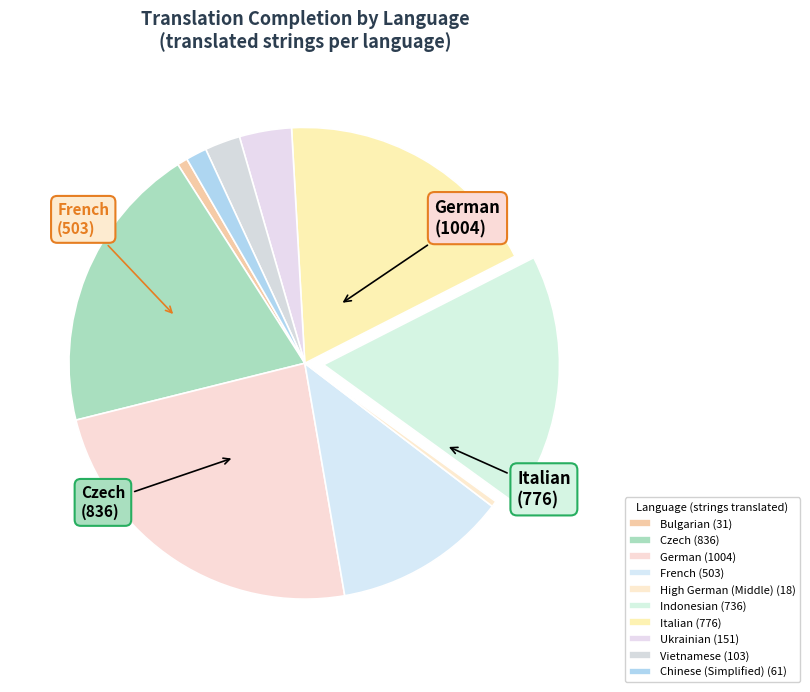

What is the ratio of the value at German to the value at High German (Middle)?

58.8